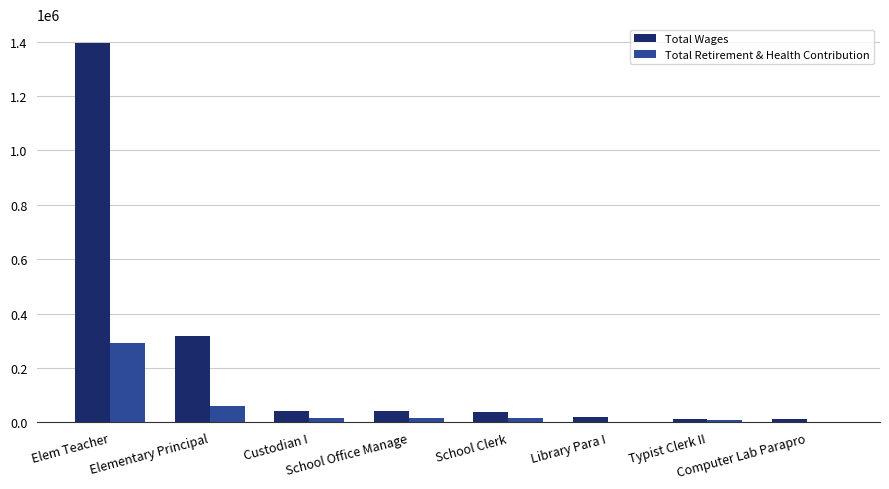

Which series has the largest total across all categories?

Total Wages